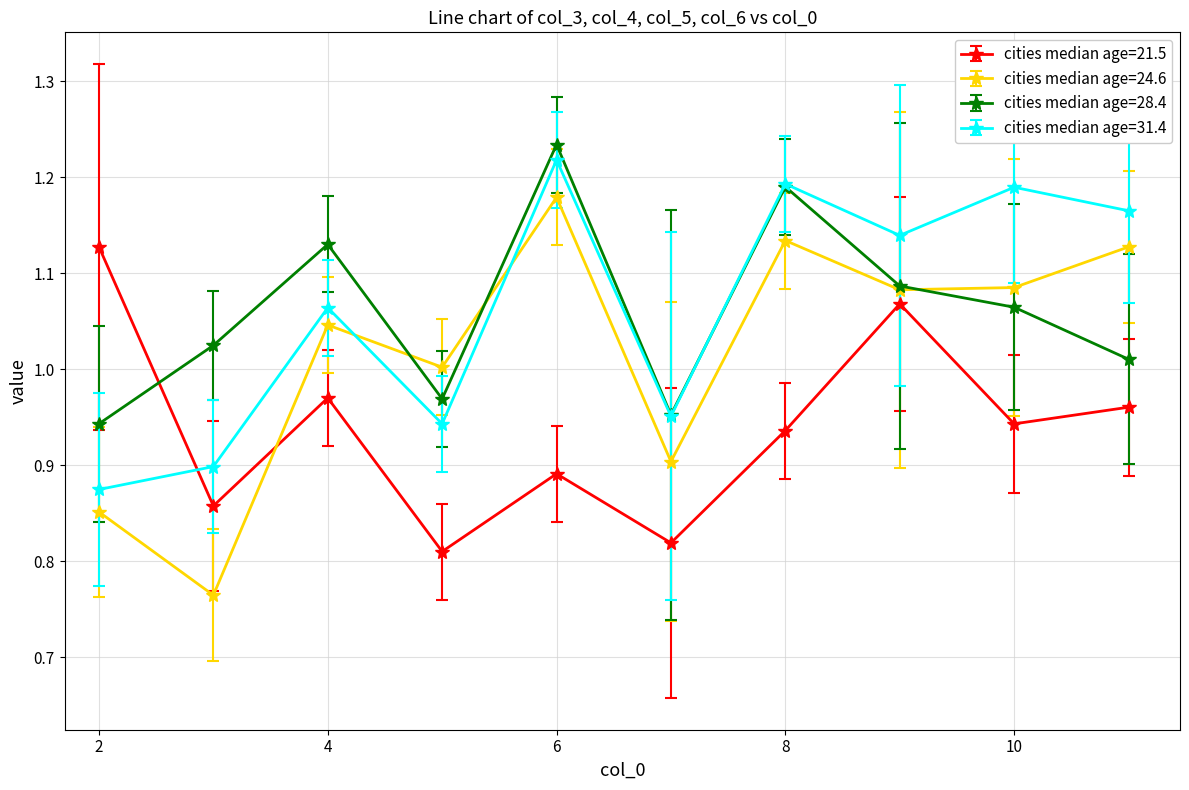

In cities median age=24.6, how many points are lower than both neighbors (excluding endpoints)?

4